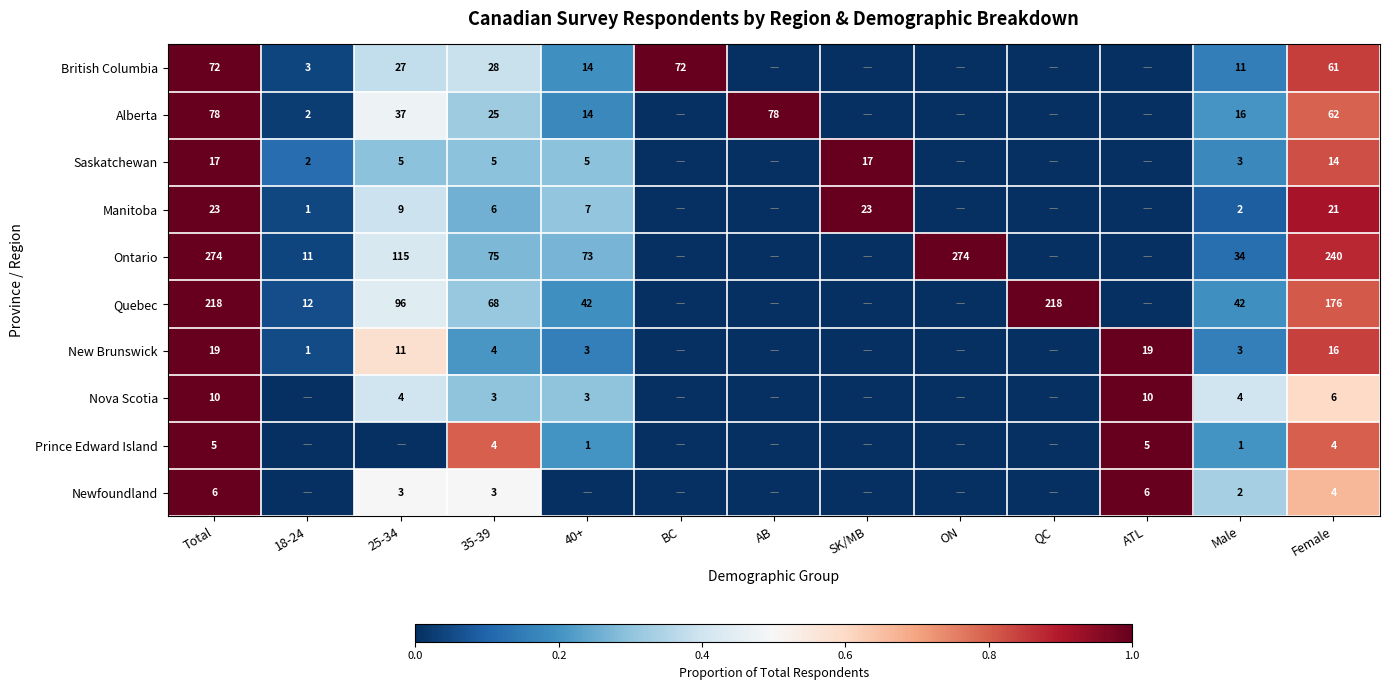

What is the difference between the Ontario values at Male and ON?

240